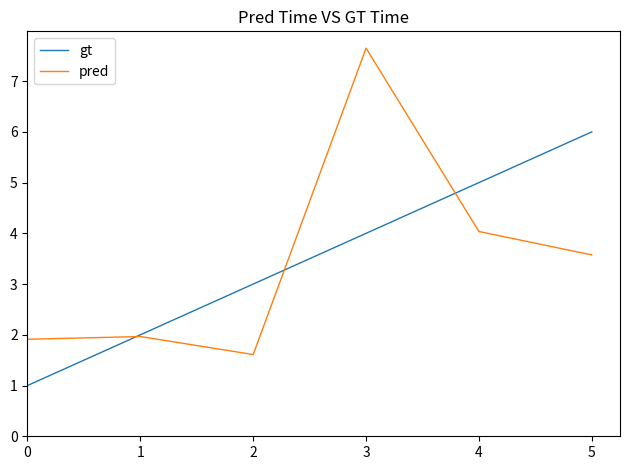

What is the minimum value shown in the chart?

1.0